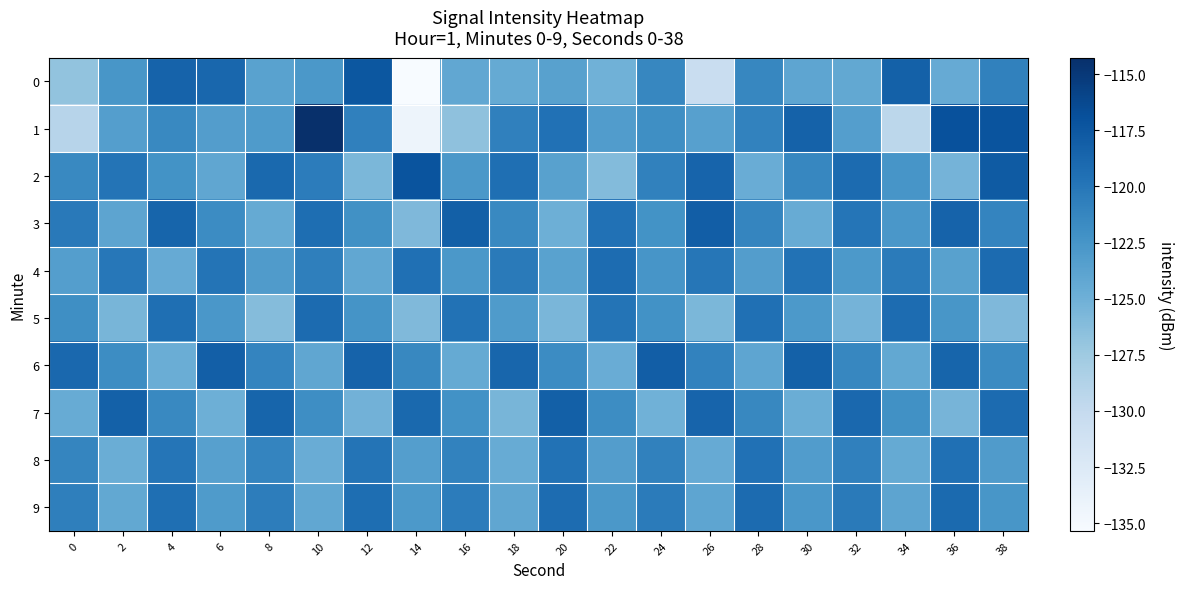

What is the total value across all series at 36?

-1213.8